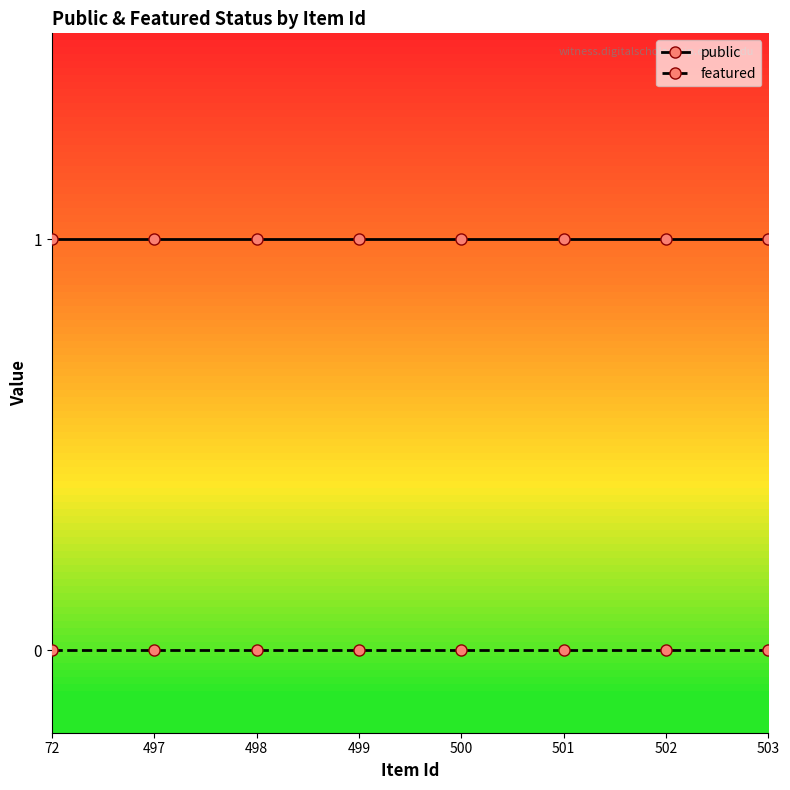

The public series shows 1 at 500. True or false?

True